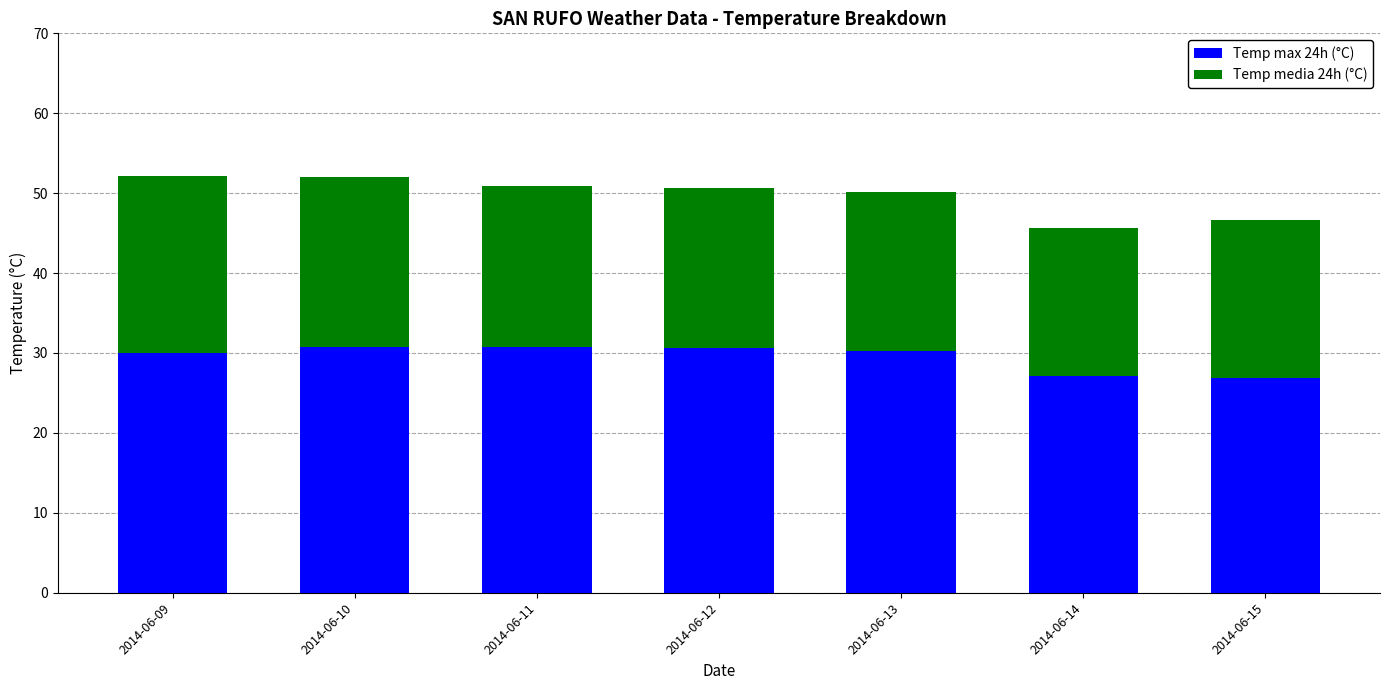

What is the total value across all series at 2014-06-10?

52.0